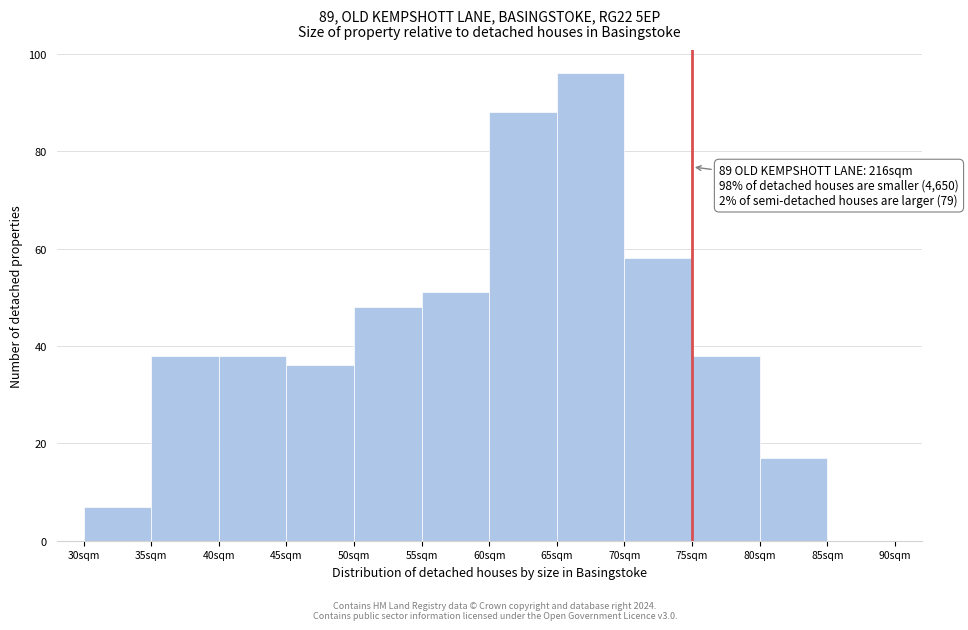

Which range on the x-axis has the tallest bar?

65 to 70